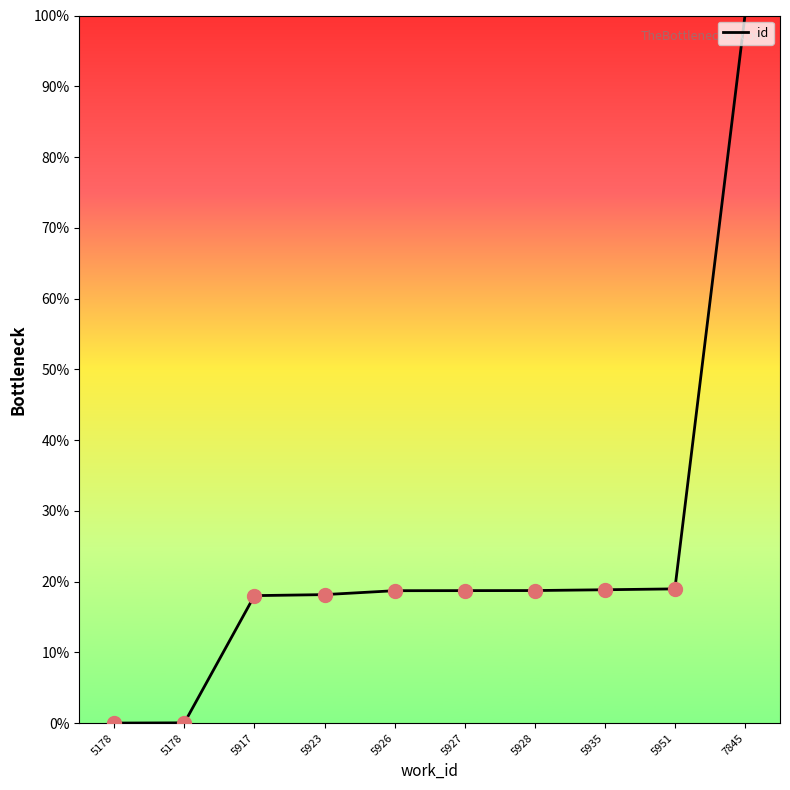

At which category does the chart reach its minimum across all series?

5178